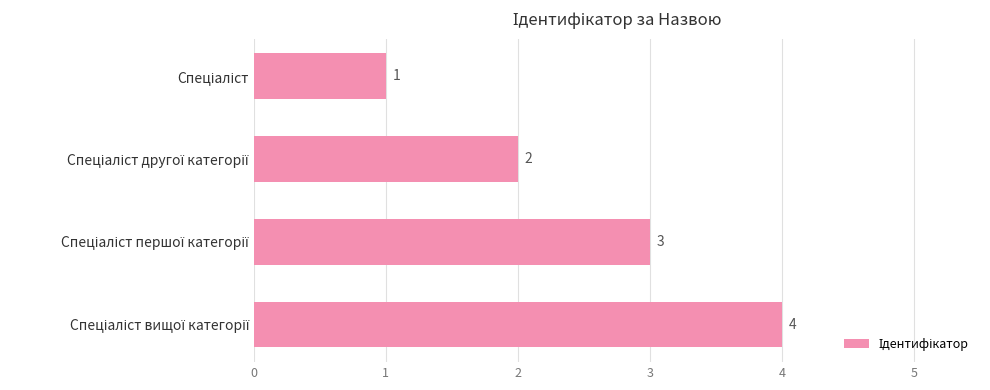

What is the sum of all values?

10